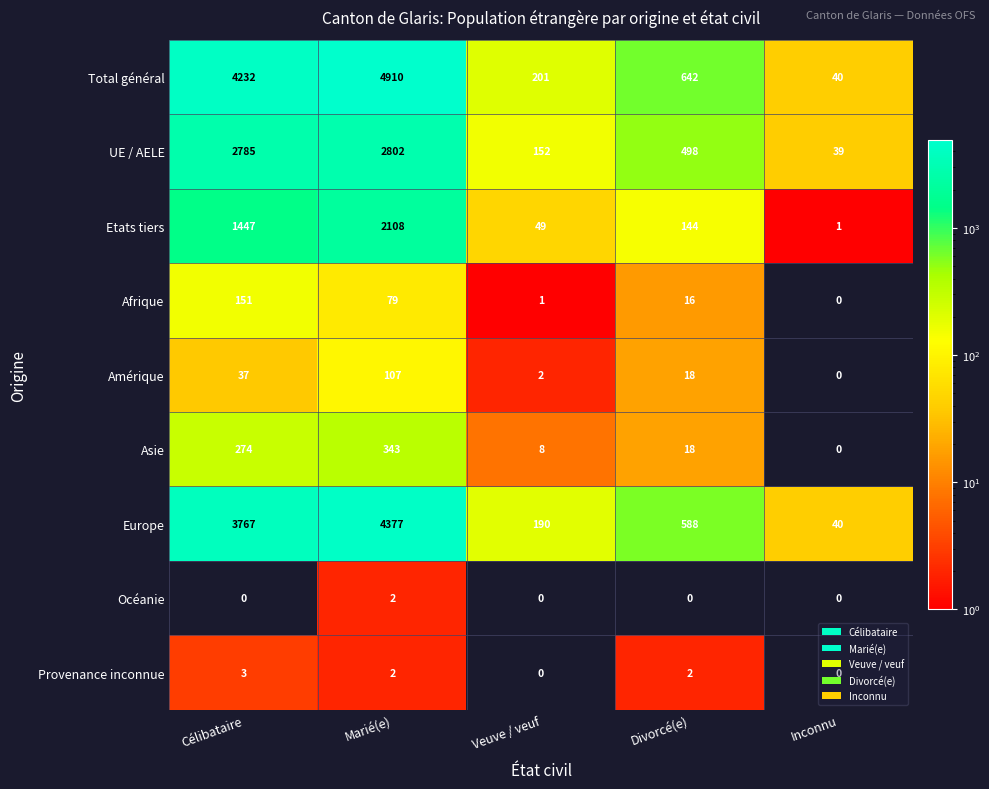

What is the spread (max minus min) of values at Divorcé(e)?

642